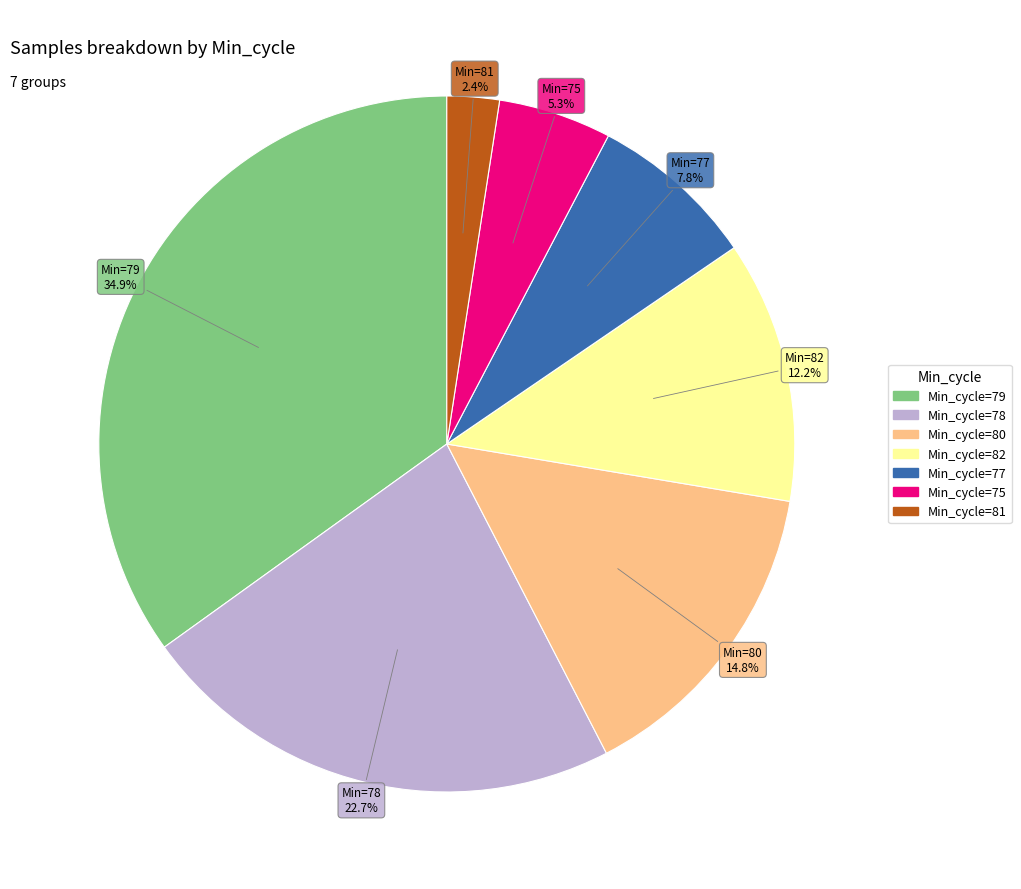

Is there any slice that represents more than half of the pie?

No